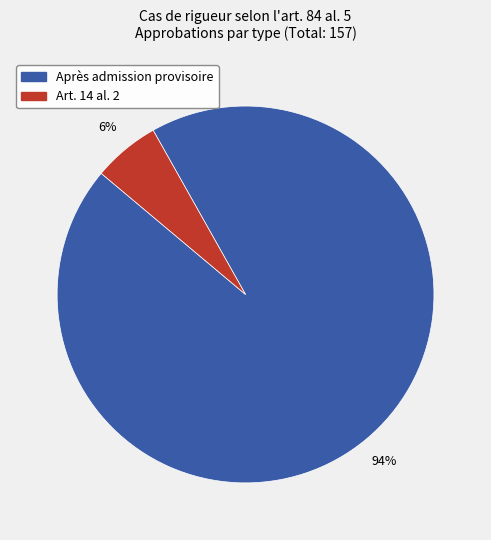

Is there any slice that represents more than half of the pie?

Yes